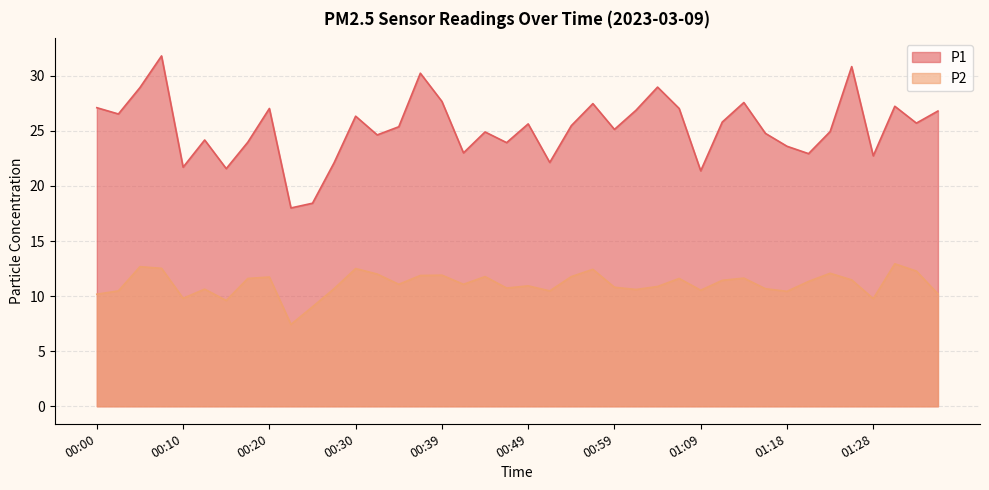

How many interior local peaks does the P2 series have?

12